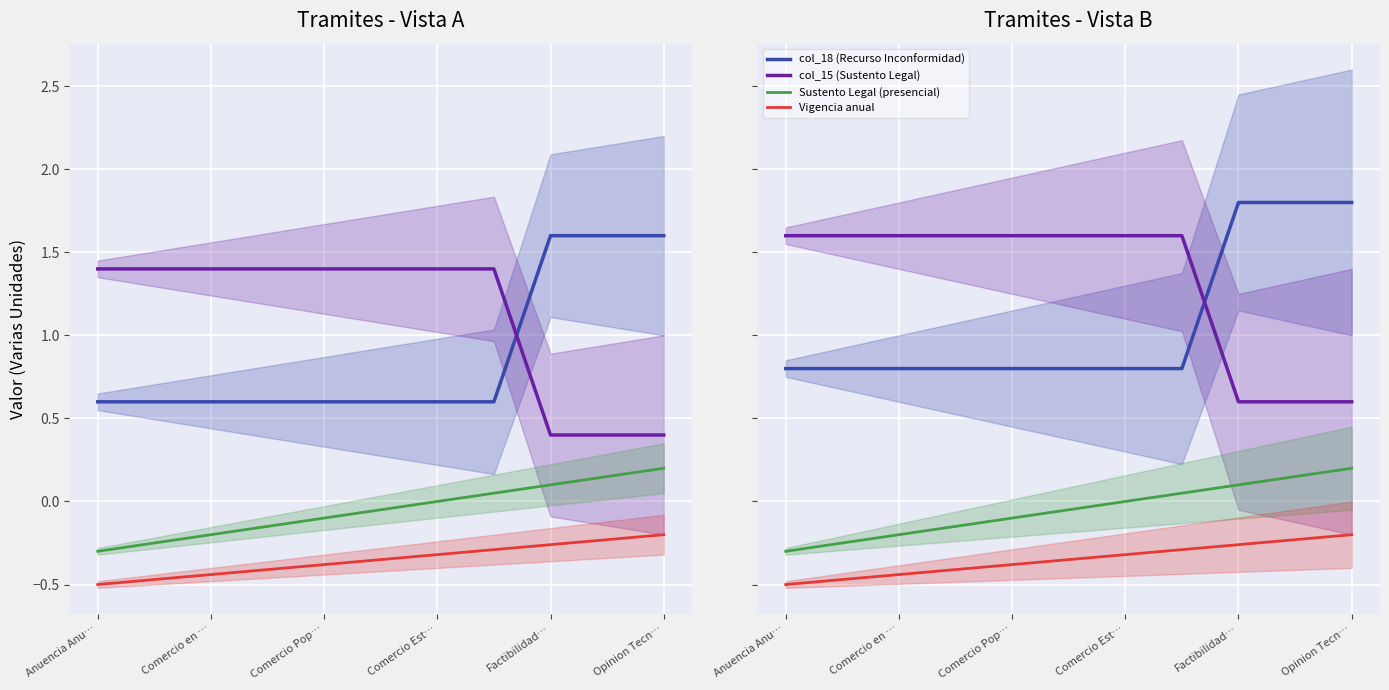

What is the total value across all series at Opinion Tecn…?

2.0